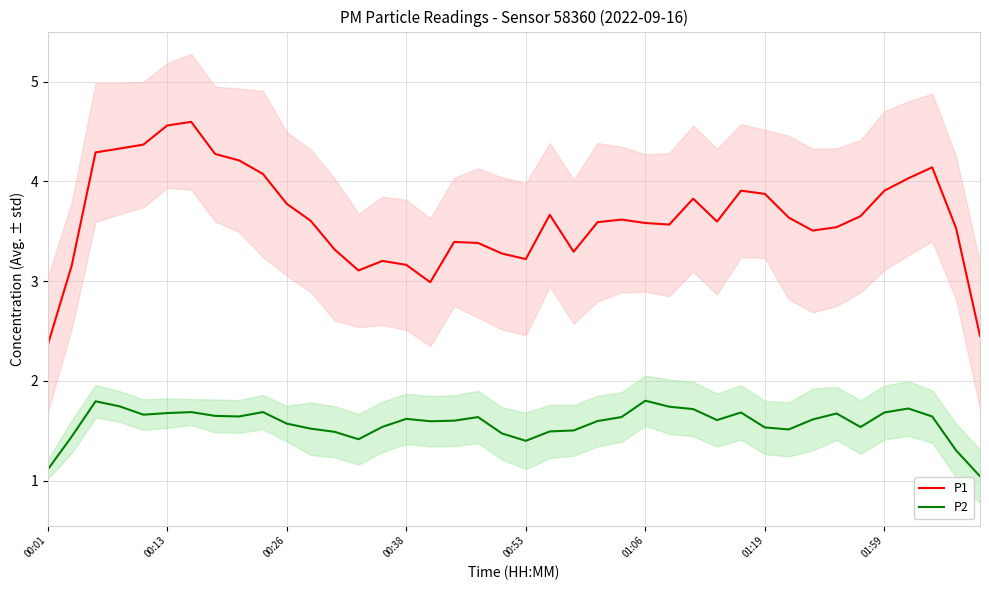

Is it true that P2 equals 2.9 at 00:13?

False